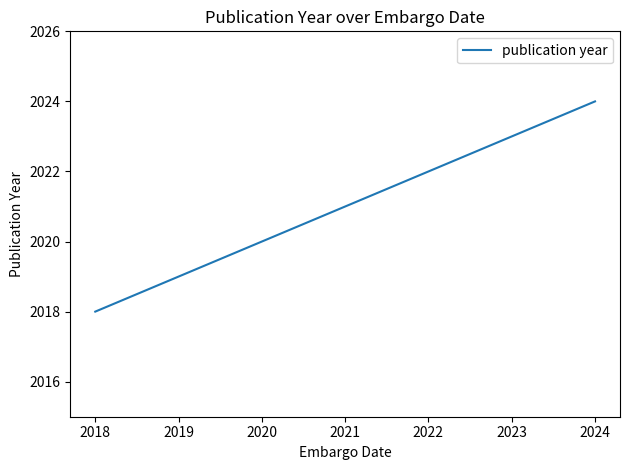

Count the number of data series in this chart.

1